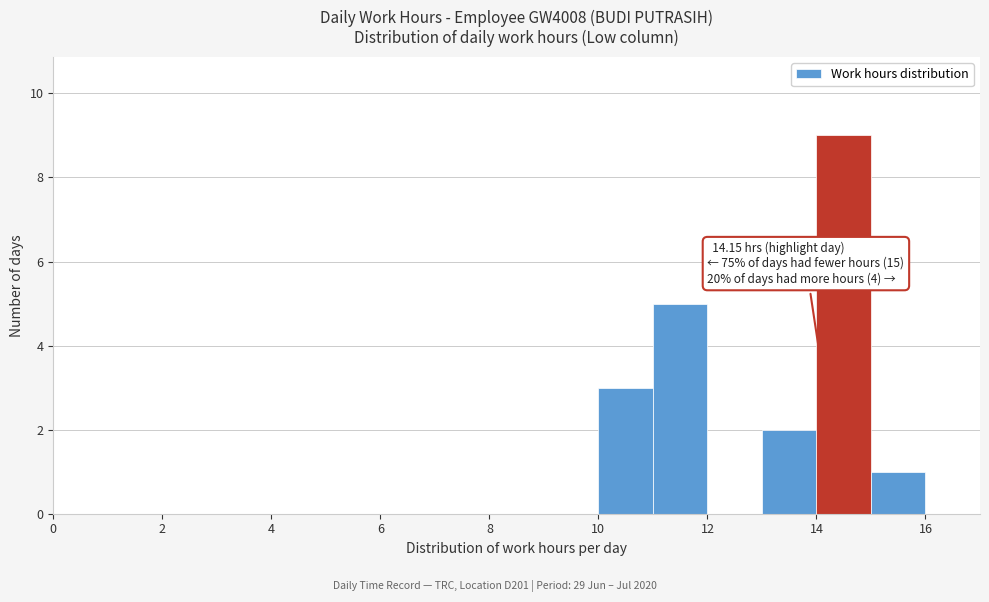

Over which range of the x-axis is the bar tallest?

14 to 15